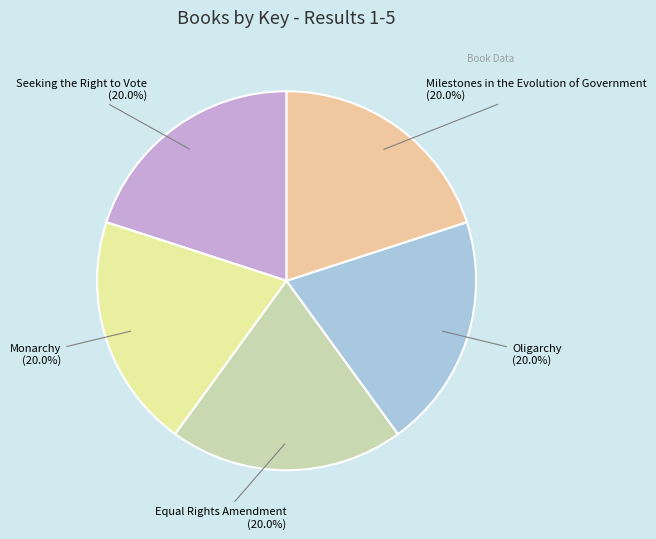

Is there a majority slice in this chart?

No